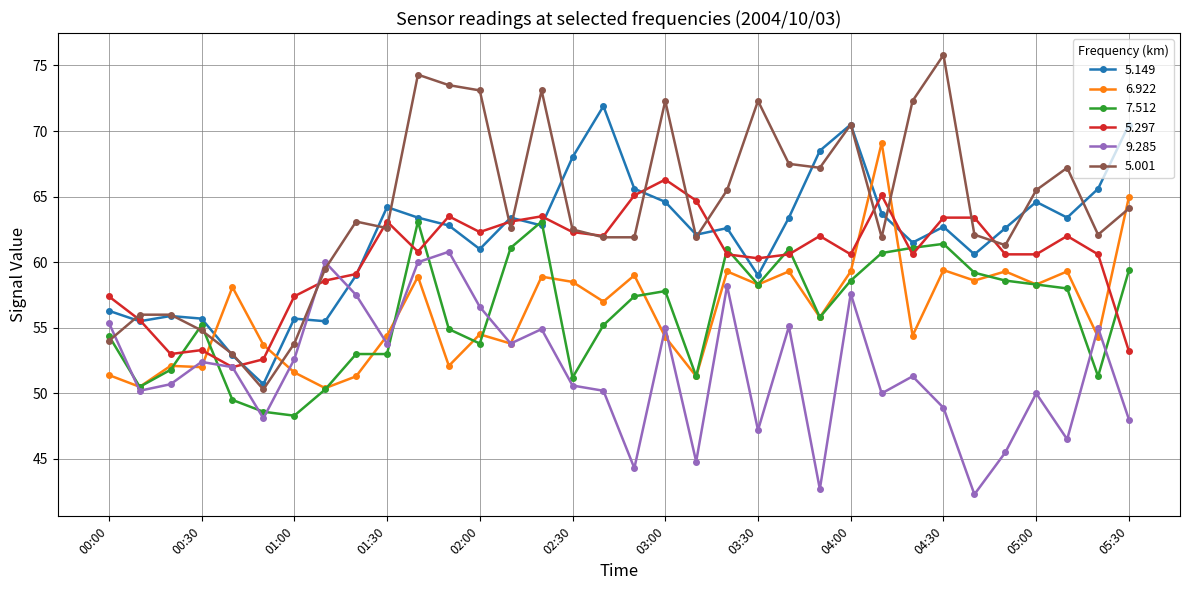

What is the value of the 5.149 point at the 16th from the left?

68.0